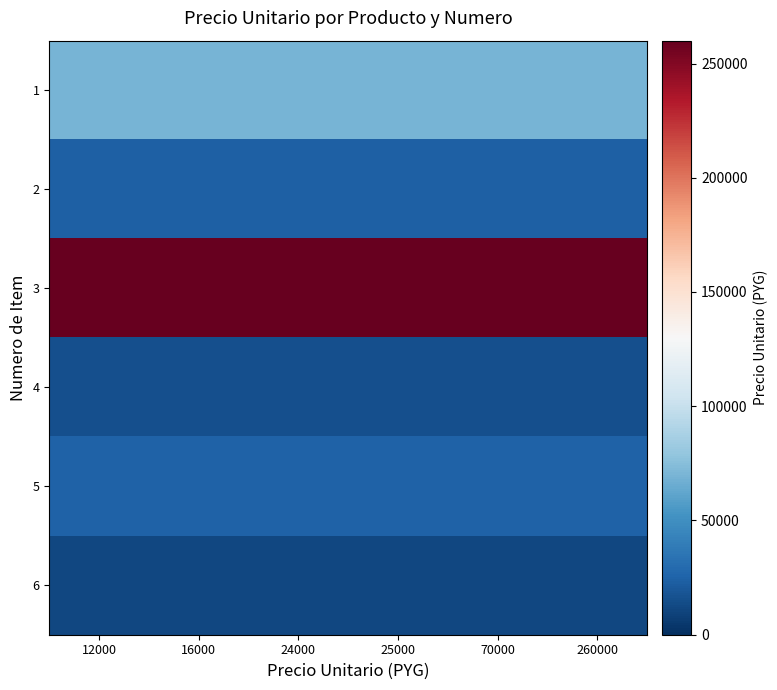

What is the spread (max minus min) of values at 12000?

248000